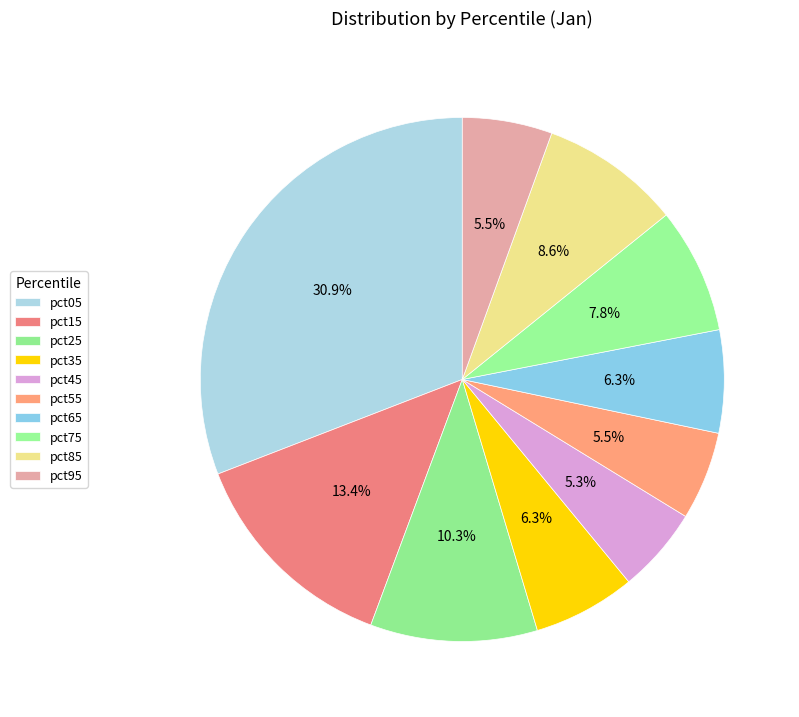

How many segments does this pie chart have?

10